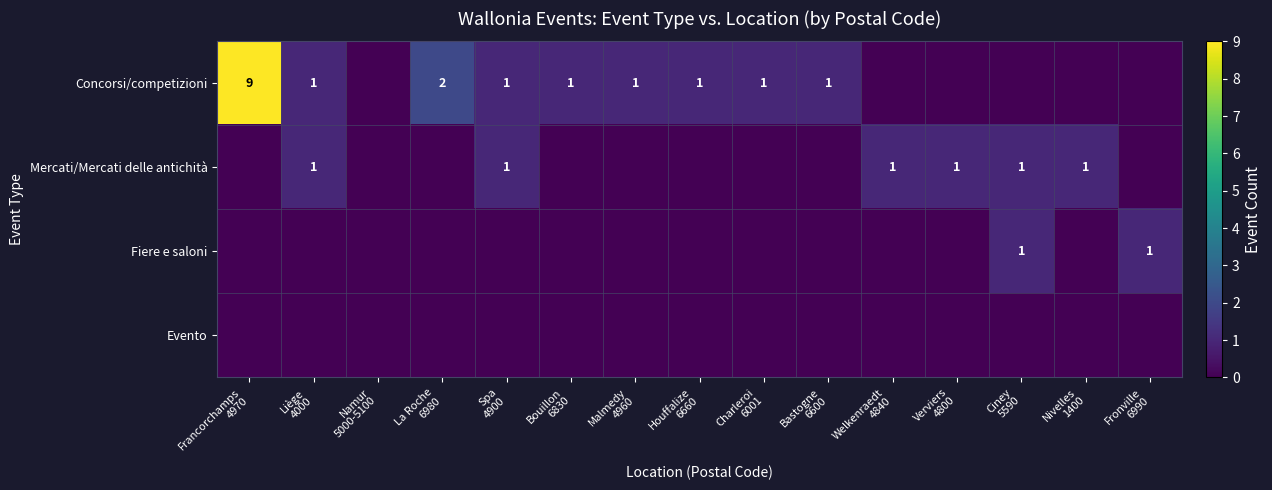

What is the total value across all series at Ciney
5590?

2